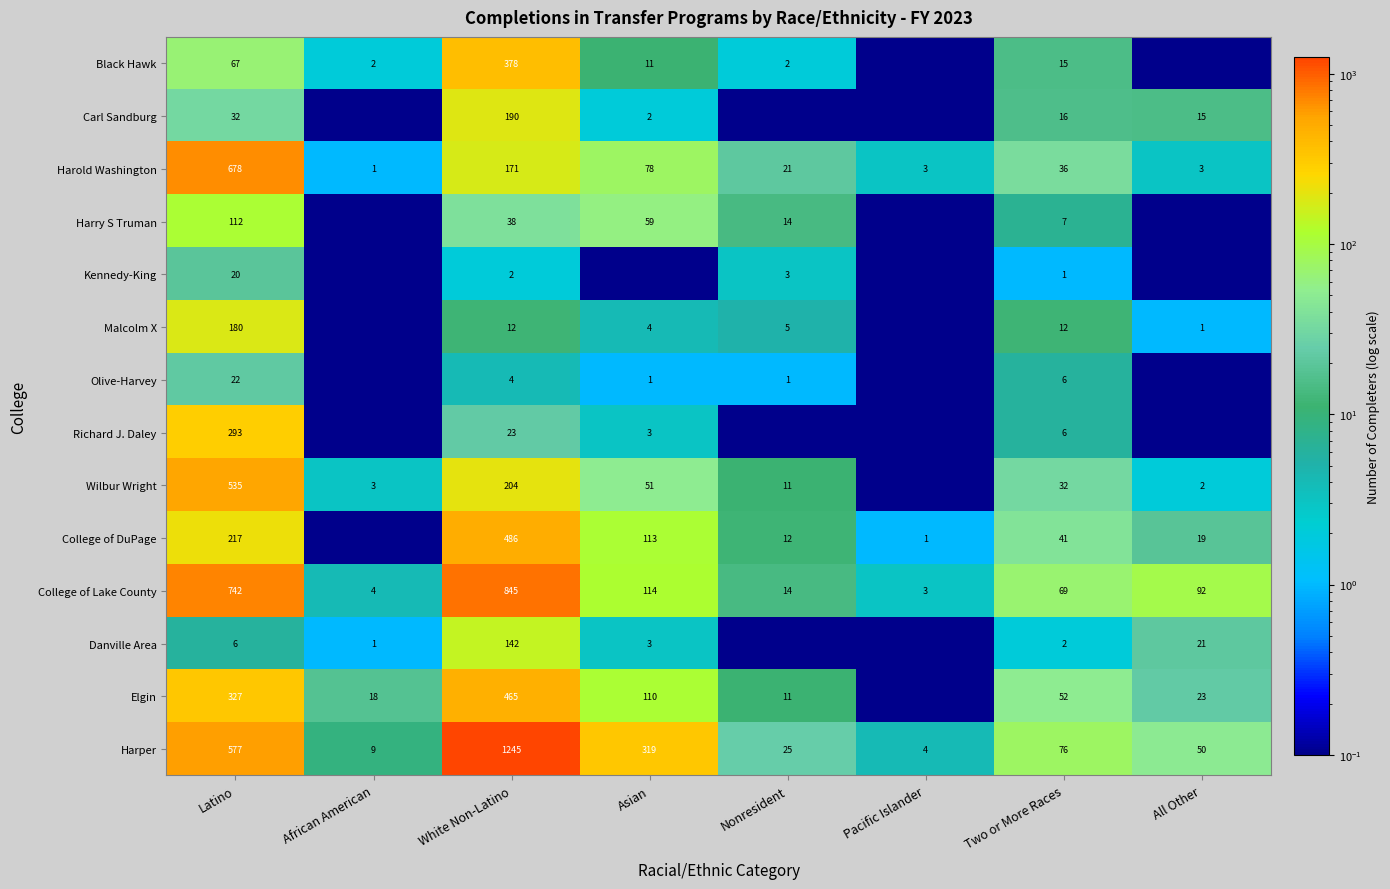

The Wilbur Wright series shows 204.0 at White Non-Latino. True or false?

True